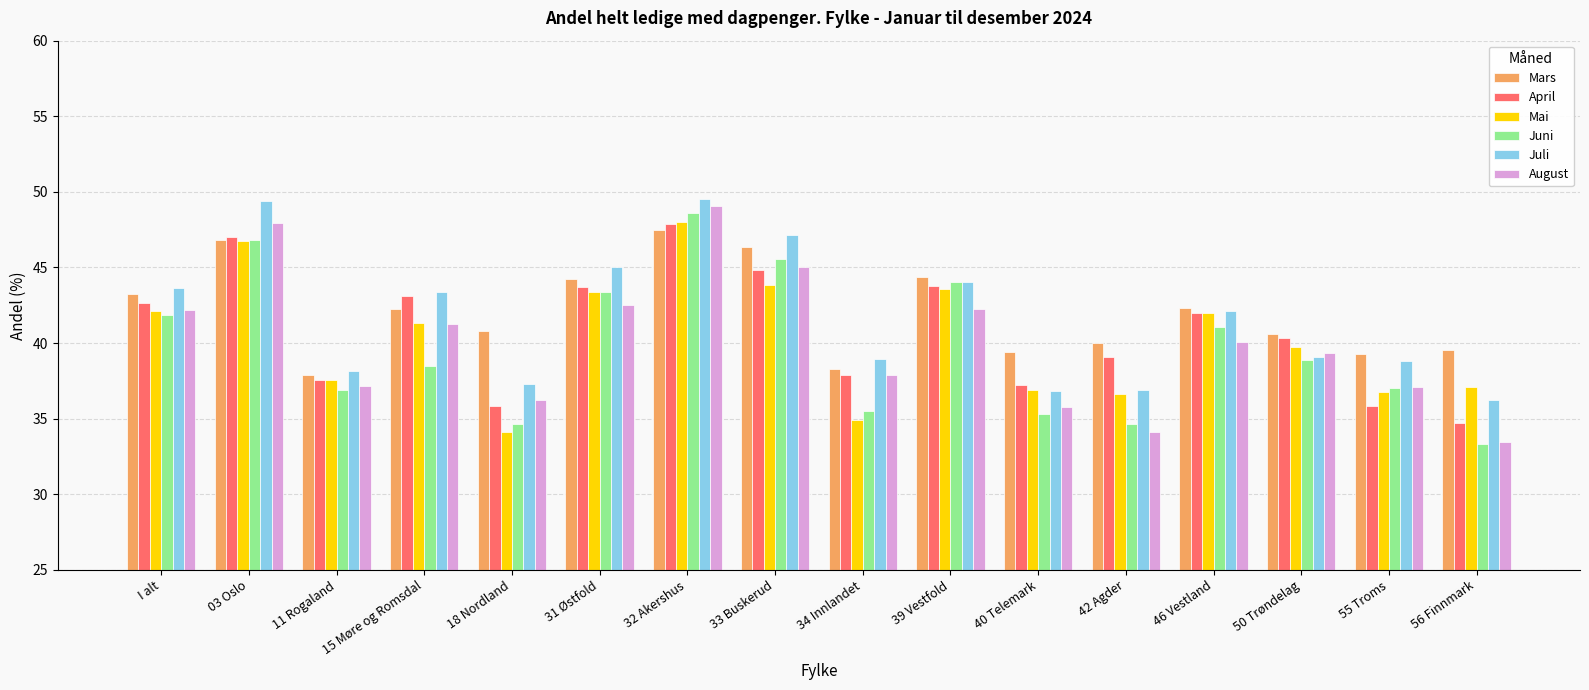

Does the chart contain stacked bars?

No